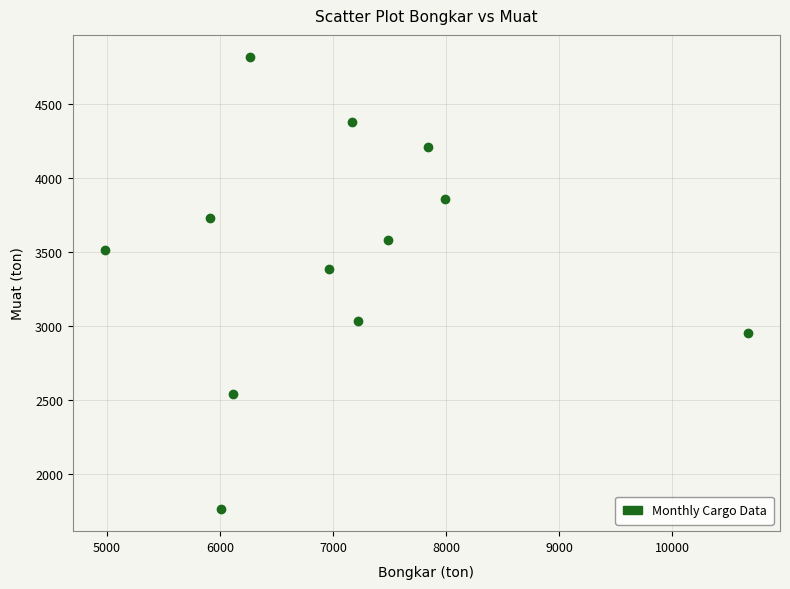

What is the range of X values (max minus min)?

5683